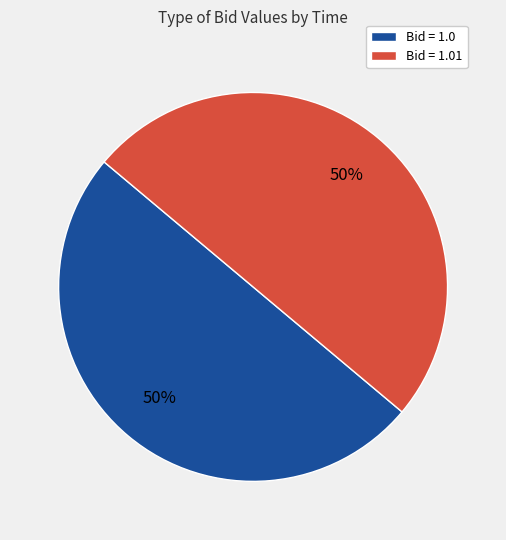

To the nearest percent, what portion does Bid = 1.01 represent?

50%